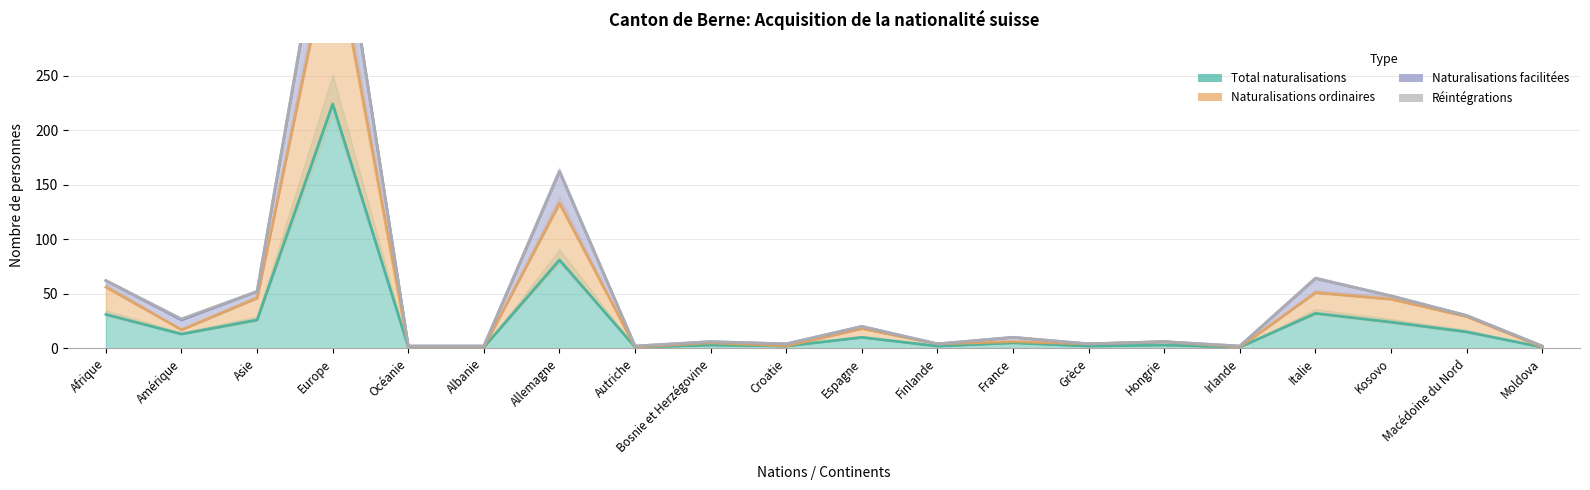

True or false: Total naturalisations has more than 1 interior local peaks.

True